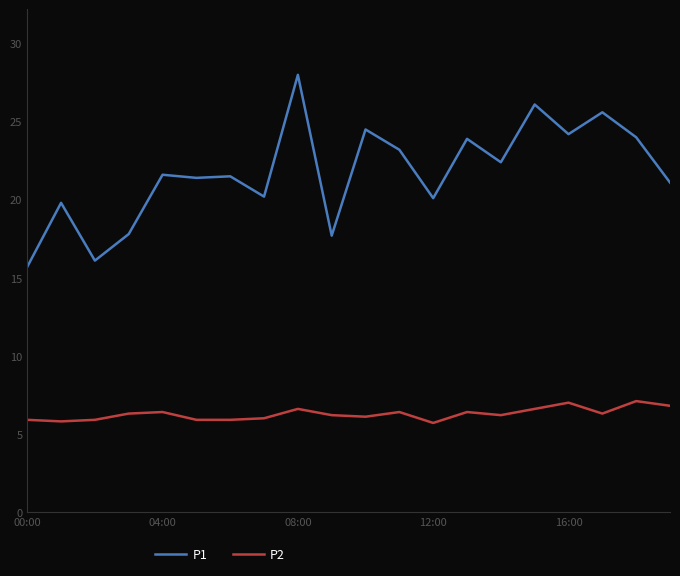

What is the smallest value displayed?

5.7